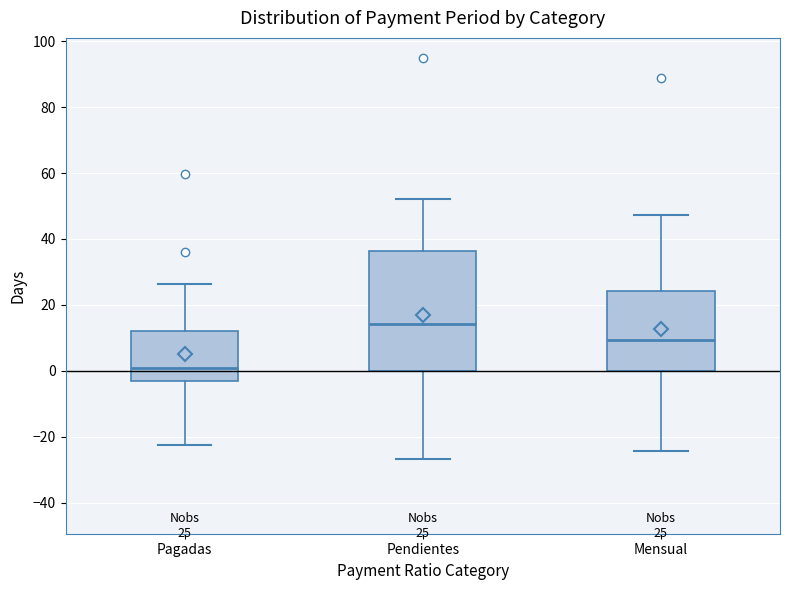

Comparing the boxes themselves (not the whiskers), which one is the tallest?

Pendientes